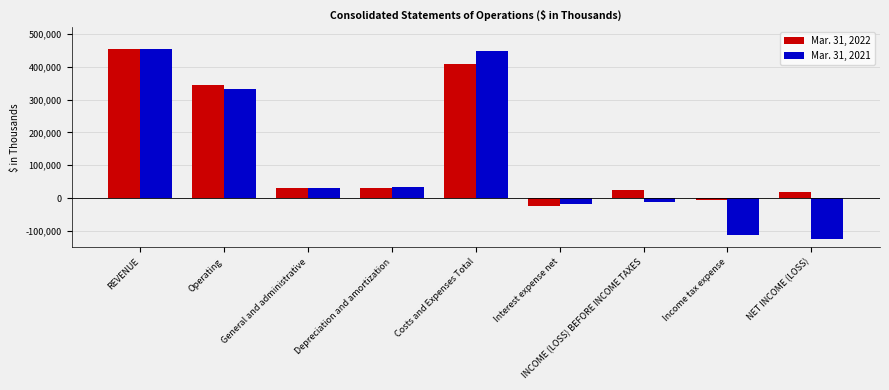

Rank the series at INCOME (LOSS) BEFORE INCOME TAXES from lowest to highest value.

Mar. 31, 2021, Mar. 31, 2022